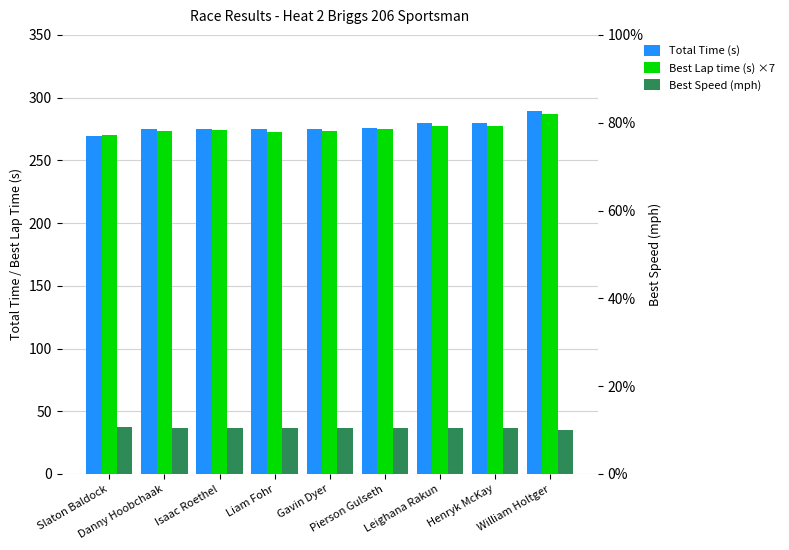

Which category has the lowest value across all series?

William Holtger